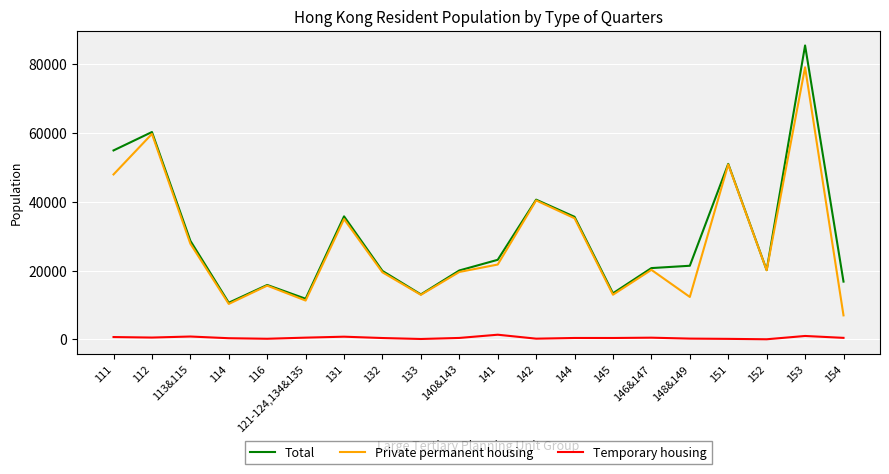

True or false: Total and Temporary housing cross at least once.

False